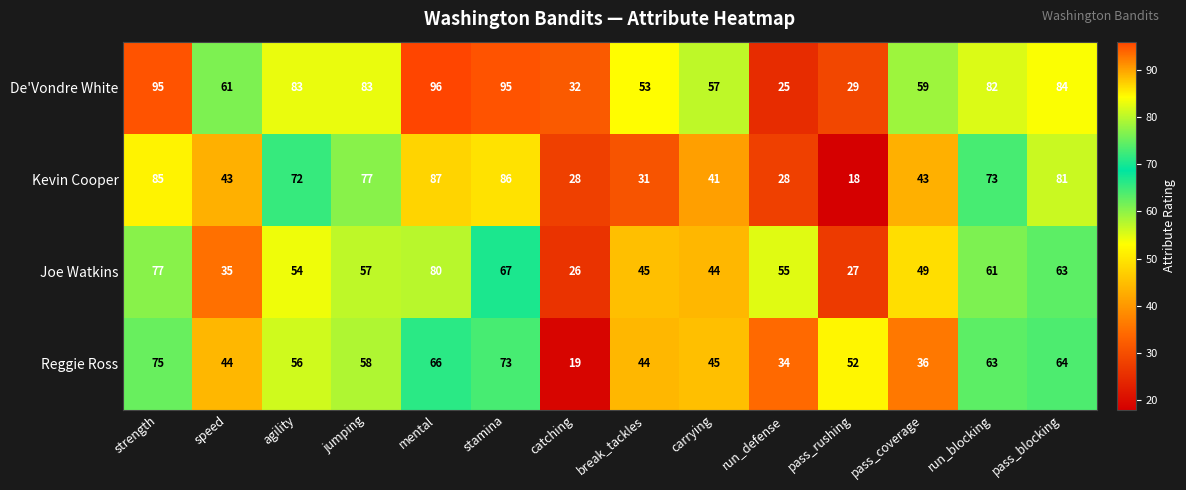

What is the greatest value displayed?

96